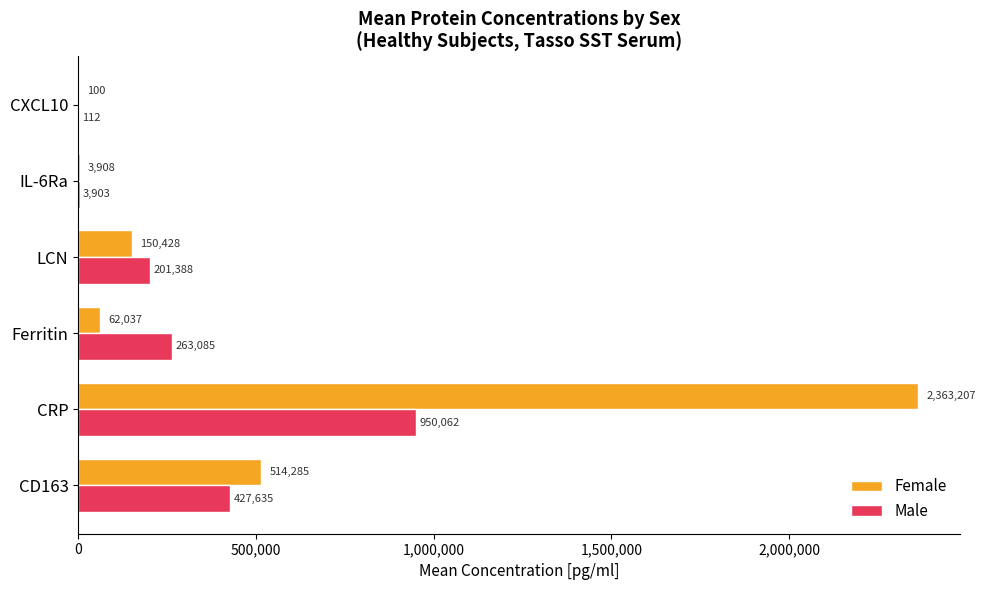

How many data points in Male are above 263084?

3